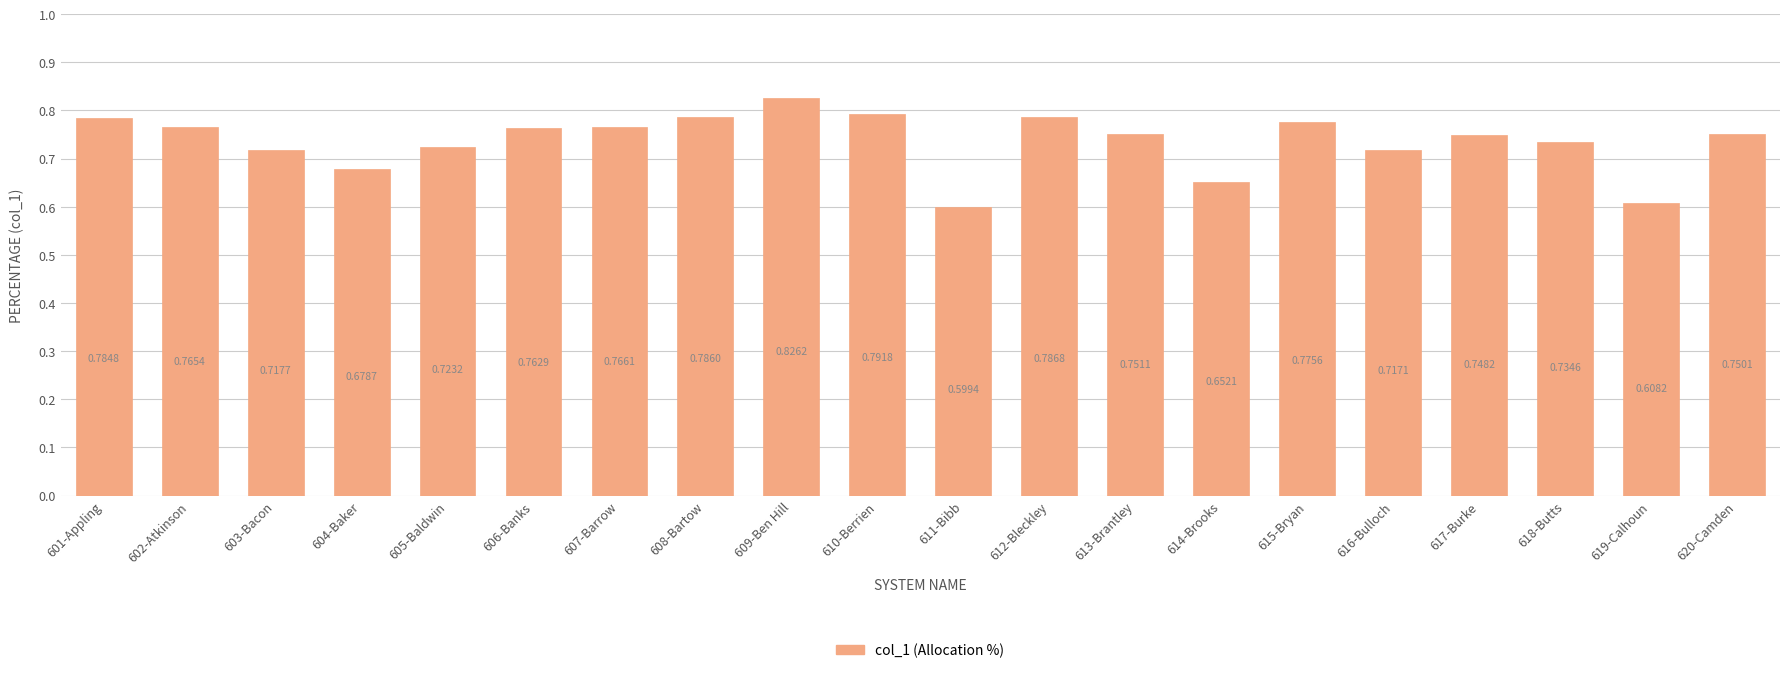

What is the change in value from 604-Baker to 618-Butts?

+0.1